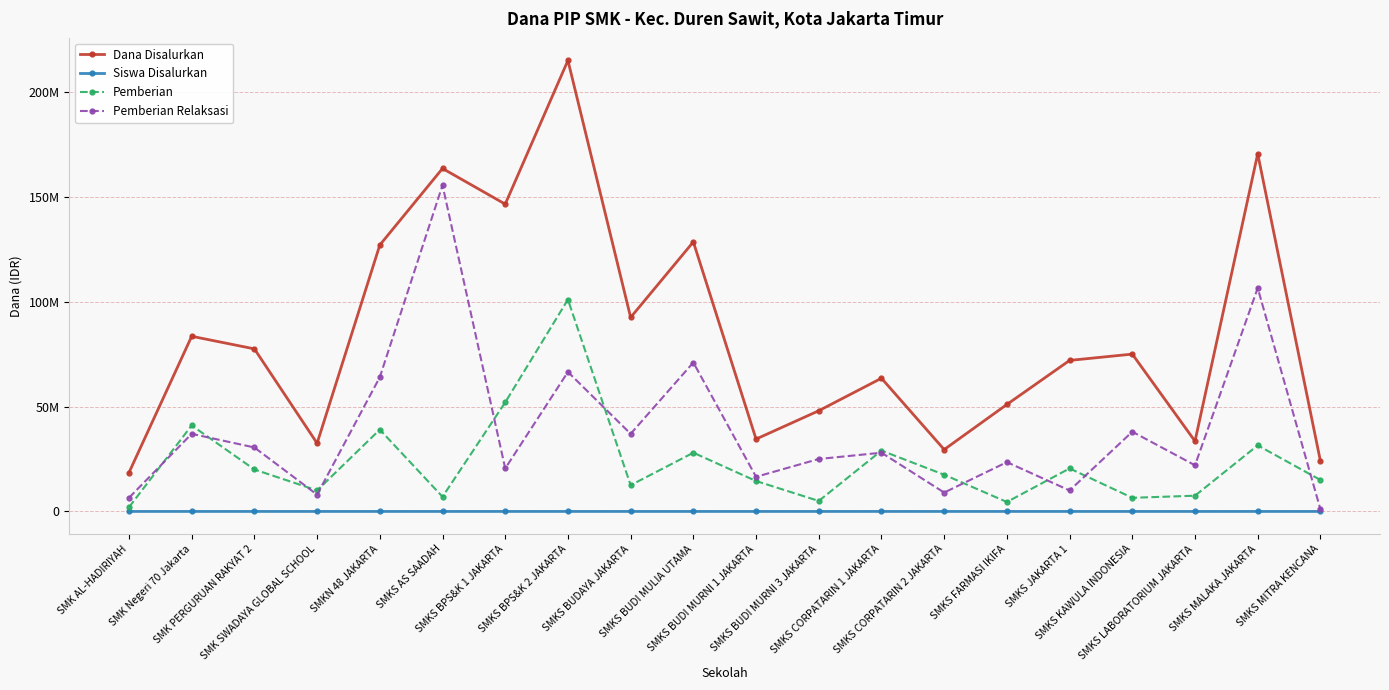

What is the difference between the Pemberian values at SMKS MALAKA JAKARTA and SMK Negeri 70 Jakarta?

9500000